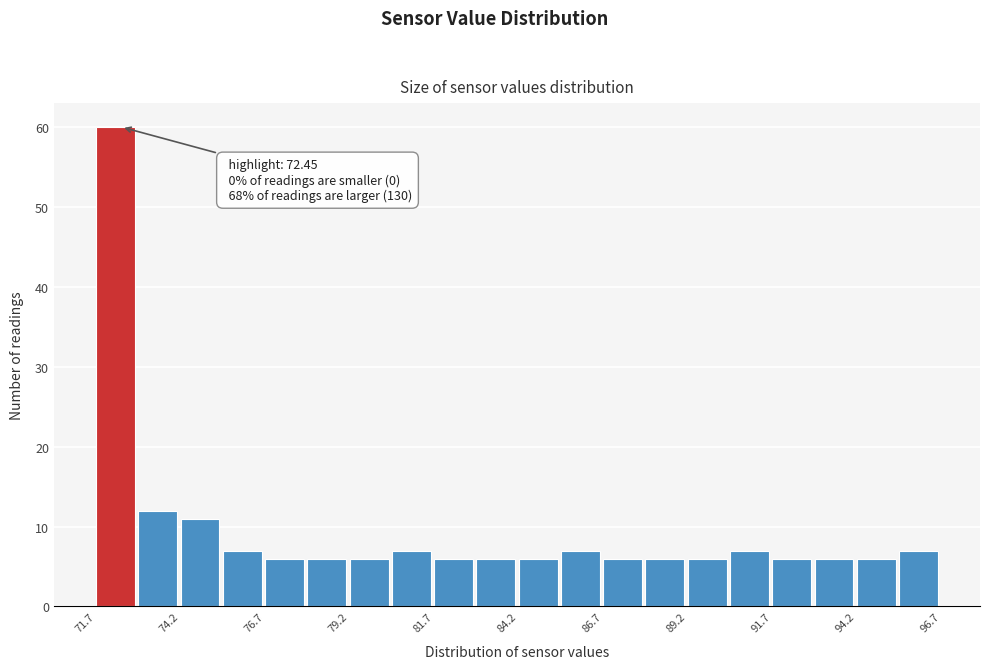

Read against the x-axis, roughly where is the centre of the tallest bar?

72.5